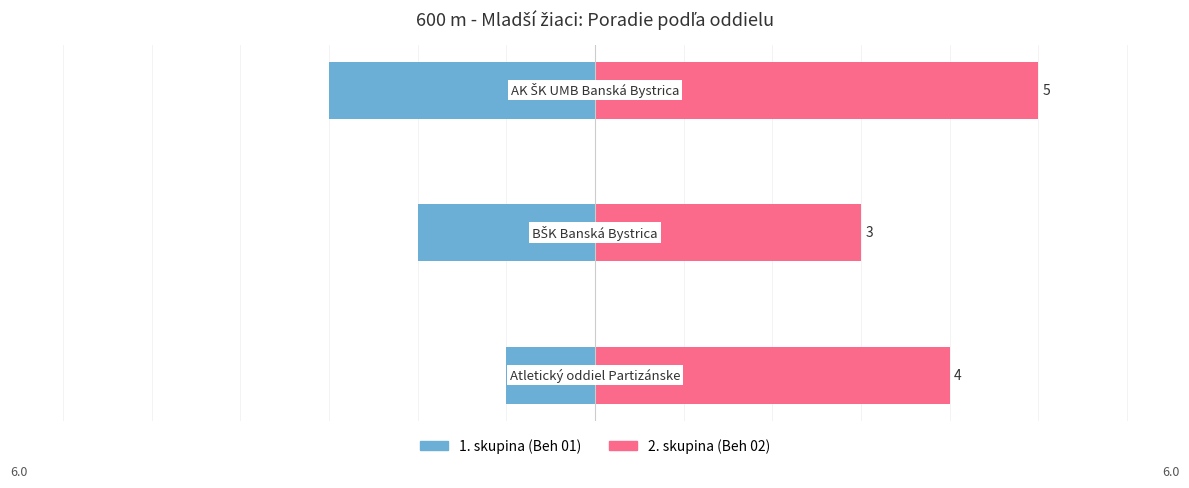

Reading right to left, list all the values displayed in this chart.

Poradie (sourhn.) - 1. skupina: 2=-3	1=-2	0=-1
Poradie (sourhn.) - 2. skupina: 2=5	1=3	0=4